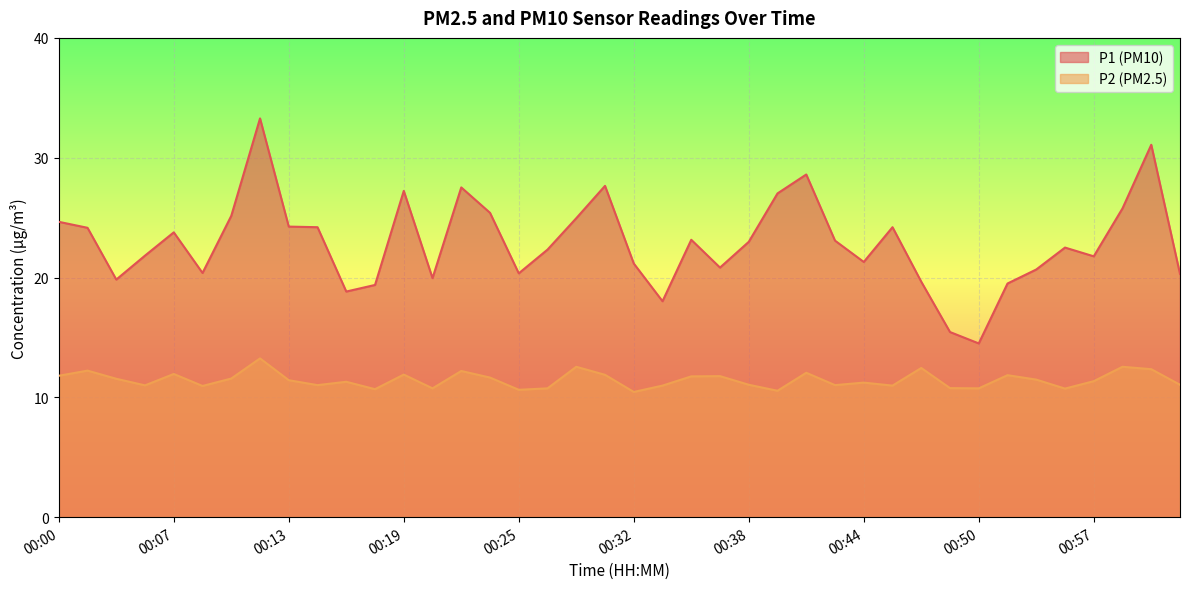

Rank the series by their maximum value, from highest to lowest.

P1 (PM10), P2 (PM2.5)